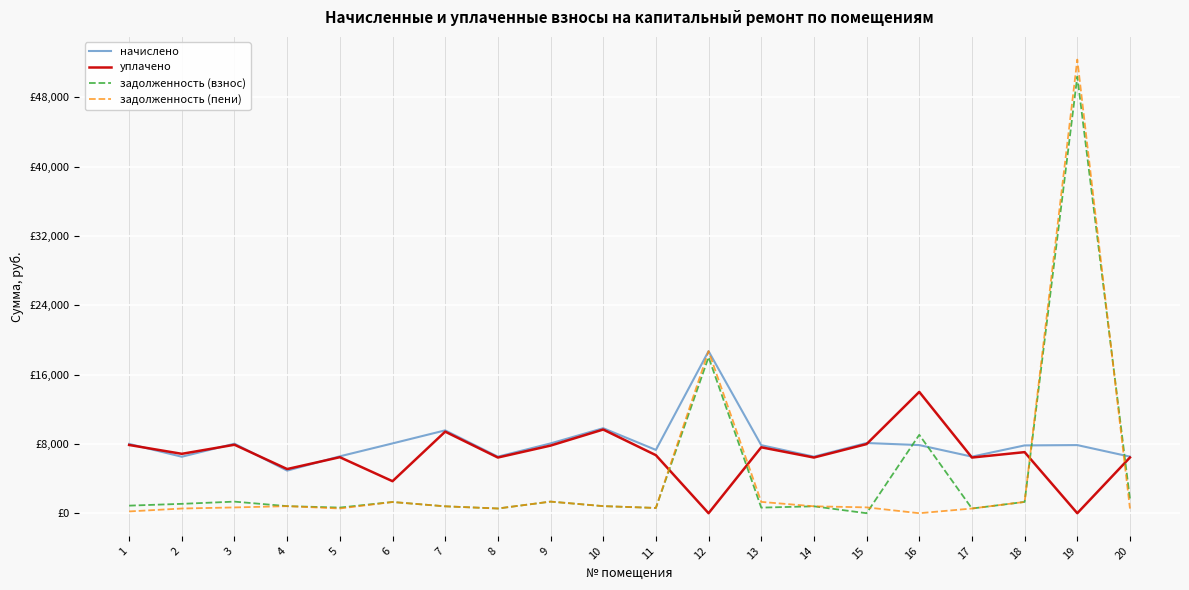

What are all the series names shown in the legend?

начислено, уплачено, задолженность (взнос), задолженность (пени)